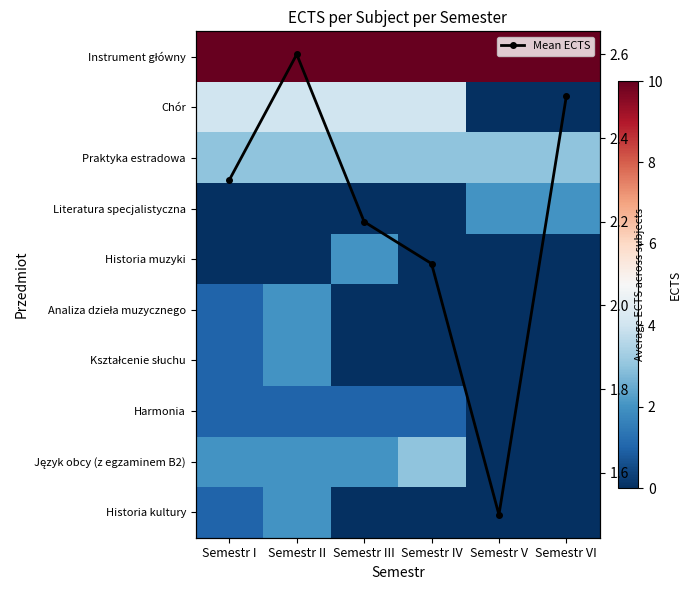

How many data points does each series have?

6